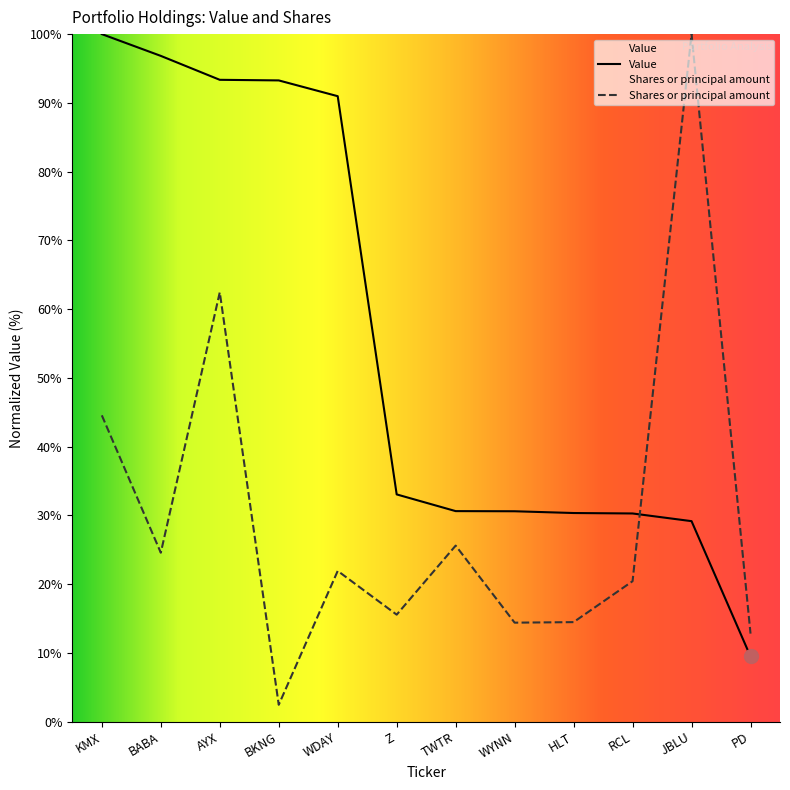

The Value series shows 30.3 at HLT. True or false?

True